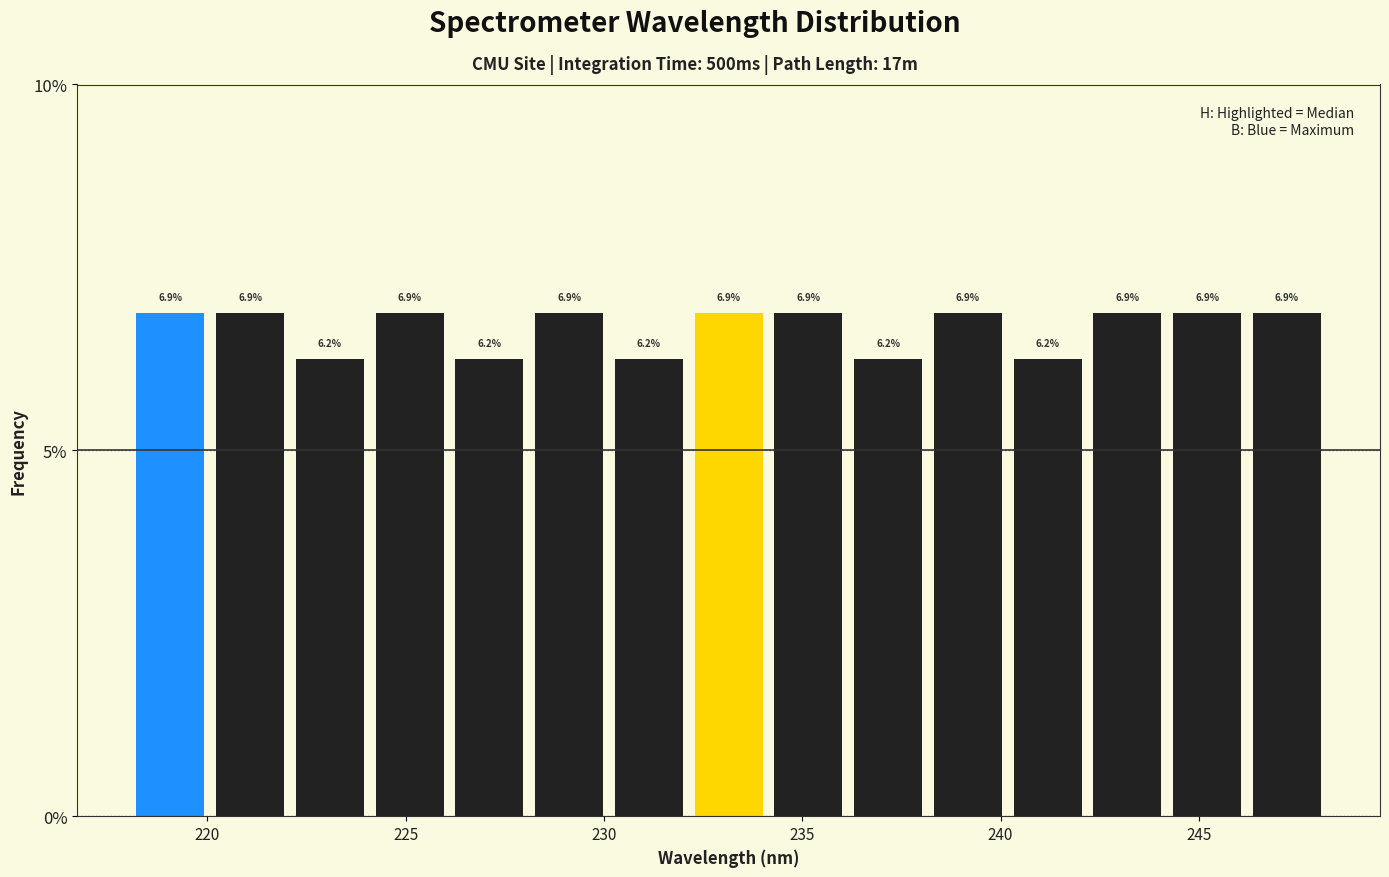

What is the height of the bar covering 238 to 240 on the x-axis? The bar edges are not printed on the chart, so give them approximately, as read against the axis.

6.9